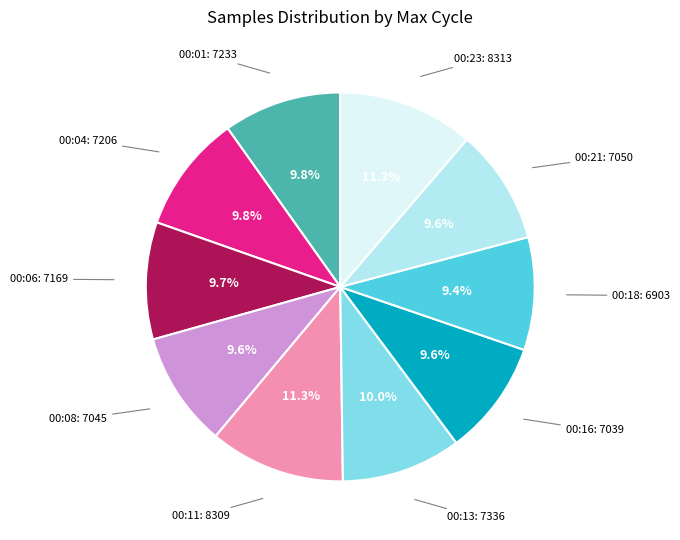

Is there any slice that represents more than half of the pie?

No